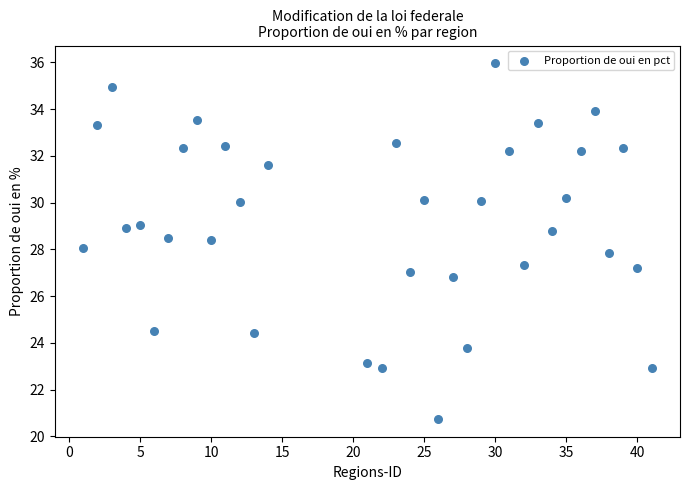

What is the range of Y values (max minus min)?

15.2